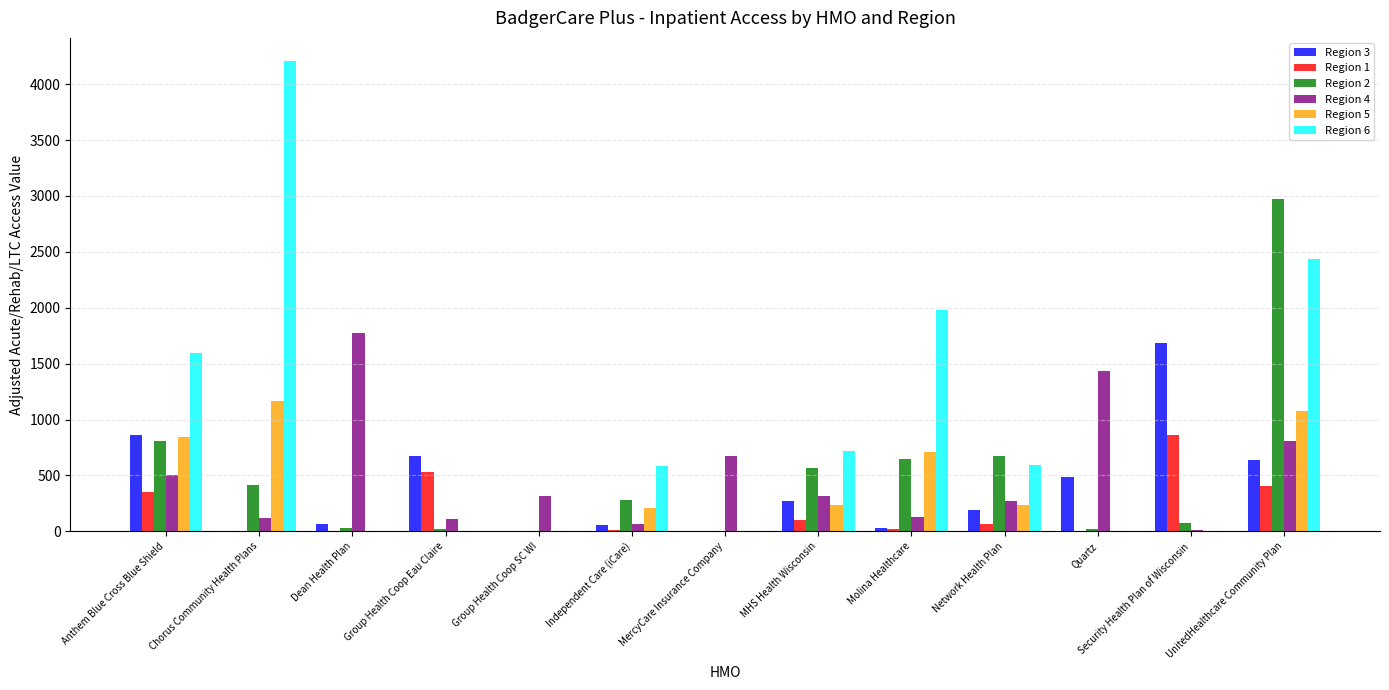

What is the average value of the Region 3 series?

382.2